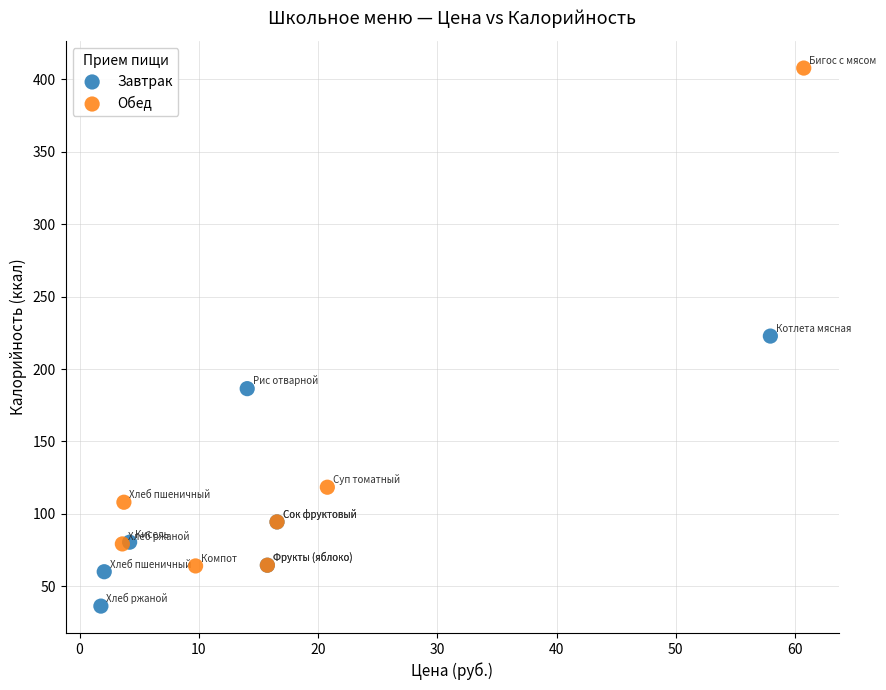

Which series contains the lowest Y value?

Завтрак